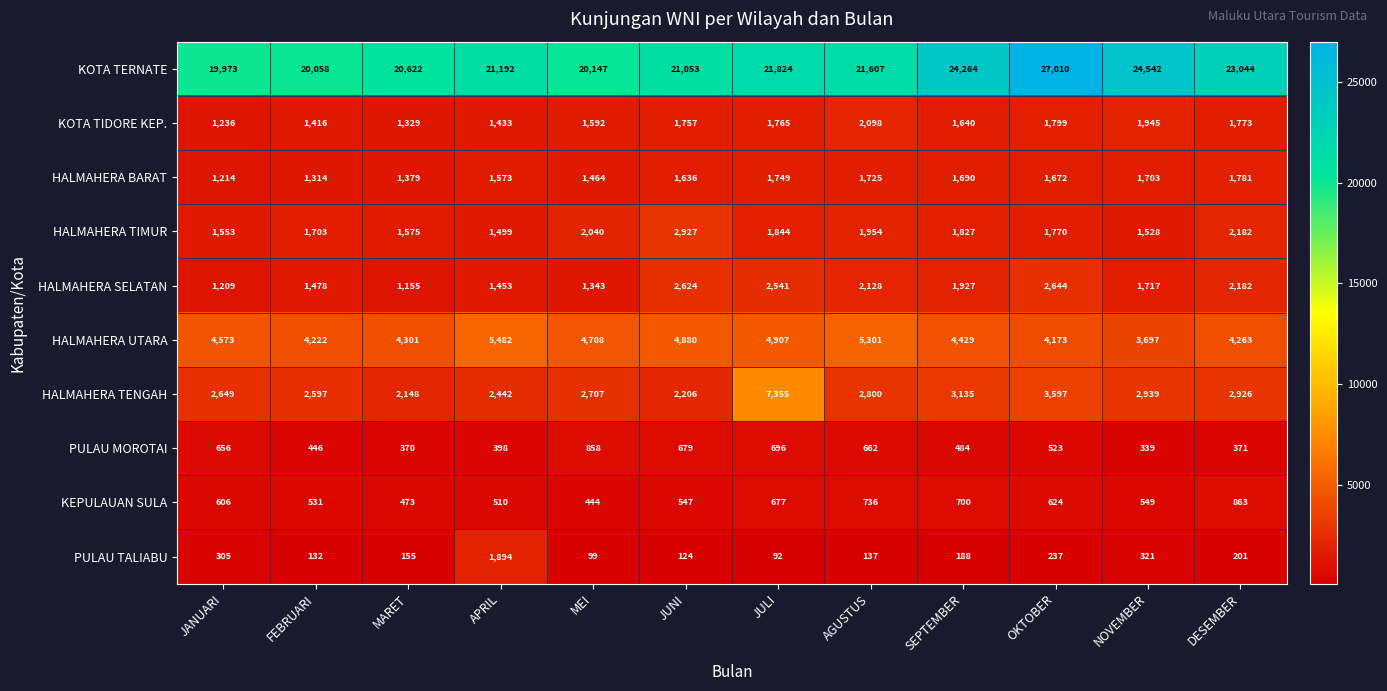

At which label does KOTA TERNATE first exceed 21607?

JULI